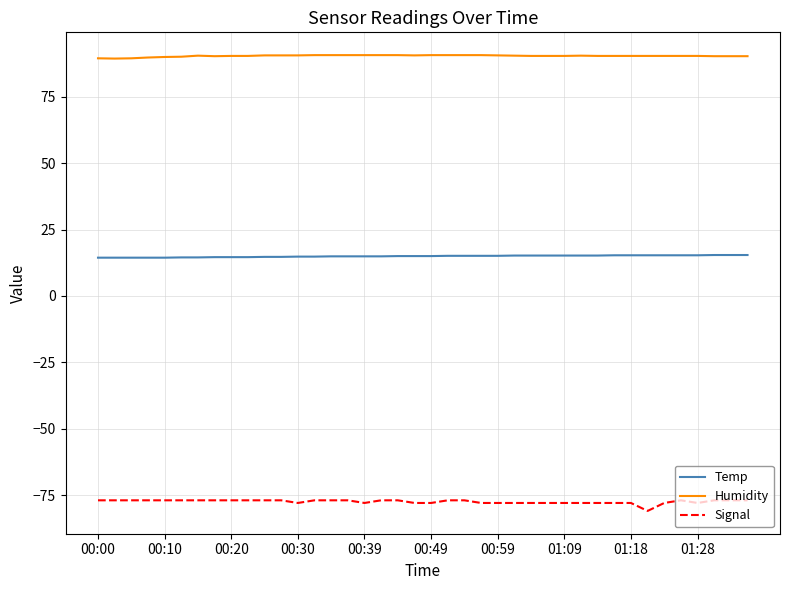

Which series has the largest total across all categories?

Humidity